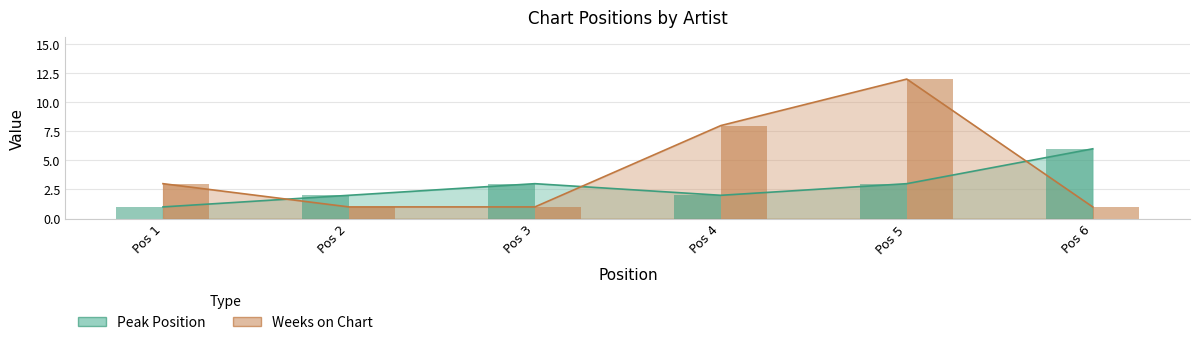

What is the difference between the second highest and minimum values in the Peak Position series?

2